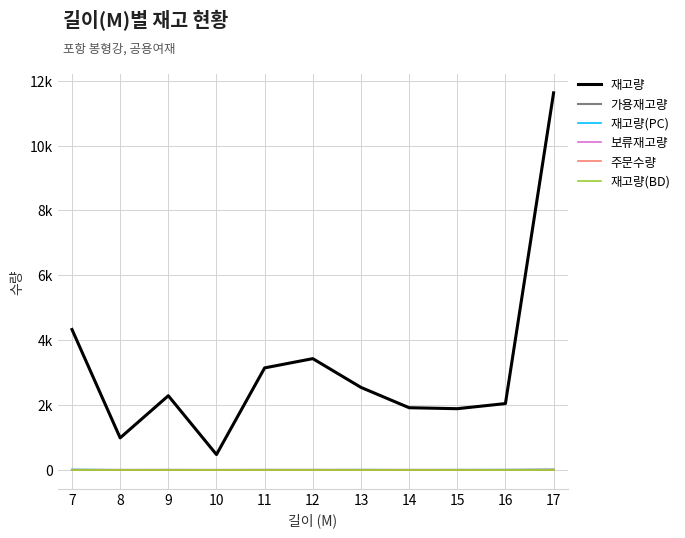

Rank the series at 17 from lowest to highest value.

보류재고량, 주문수량, 재고량(BD), 재고량(PC), 가용재고량, 재고량